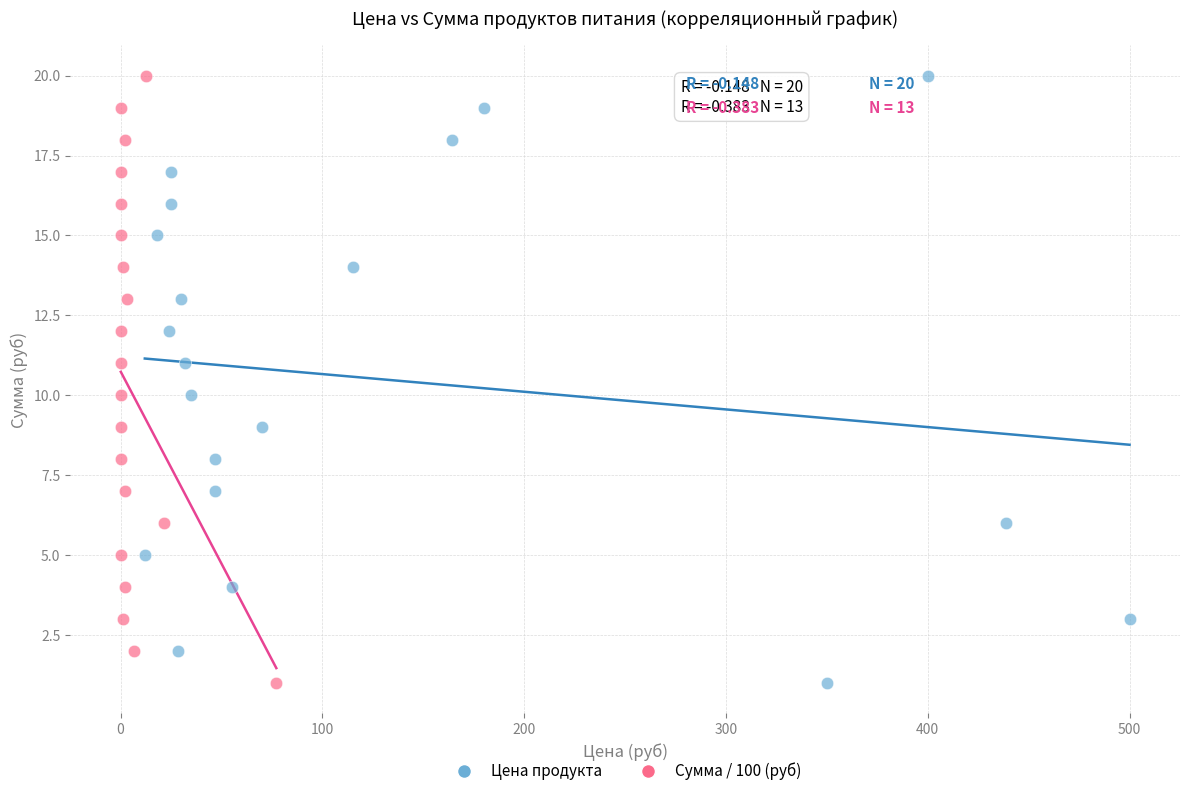

What are all the series names shown in the legend?

Цена продукта, Сумма / 100 (руб)